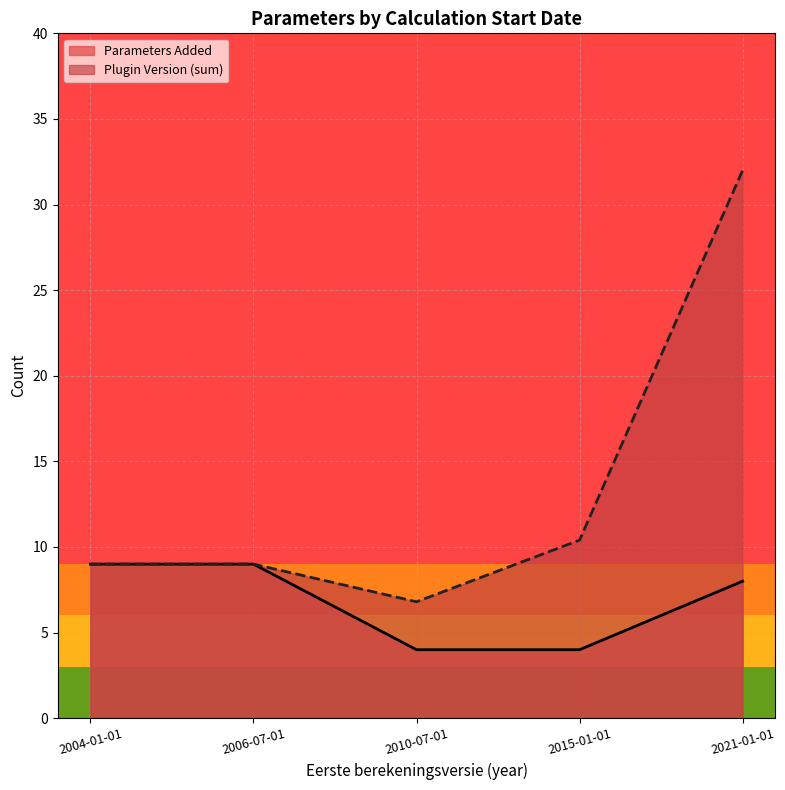

Reading left to right, what are all the values shown in this chart?

Parameters Added: 2004-01-01=9.0	2006-07-01=9.0	2010-07-01=4.0	2015-01-01=4.0	2021-01-01=8.0
Plugin Version (sum): 2004-01-01=9.0	2006-07-01=9.0	2010-07-01=6.8	2015-01-01=10.4	2021-01-01=32.0